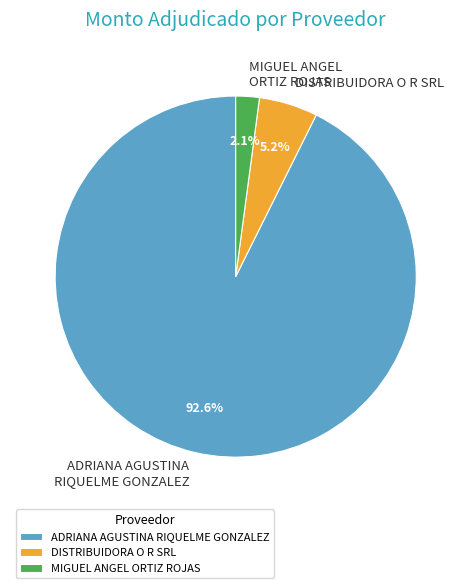

True or false: DISTRIBUIDORA O R SRL accounts for 1% of the total.

False